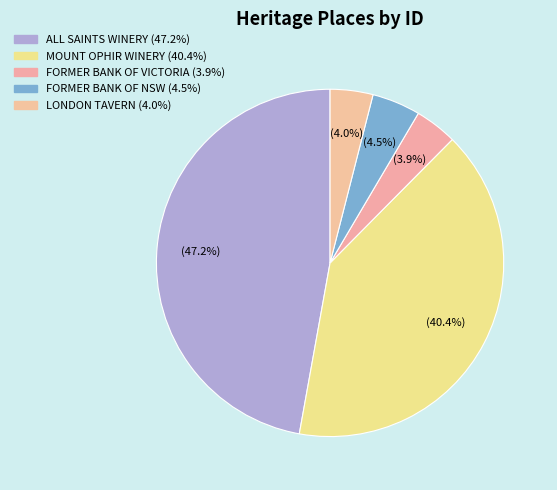

True or false: LONDON TAVERN accounts for 14% of the total.

False